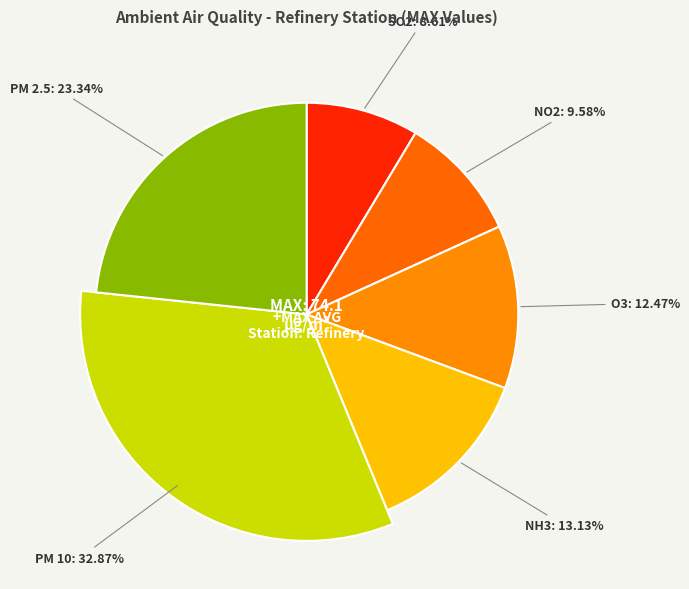

Does SO2 account for over 50% of the chart?

No